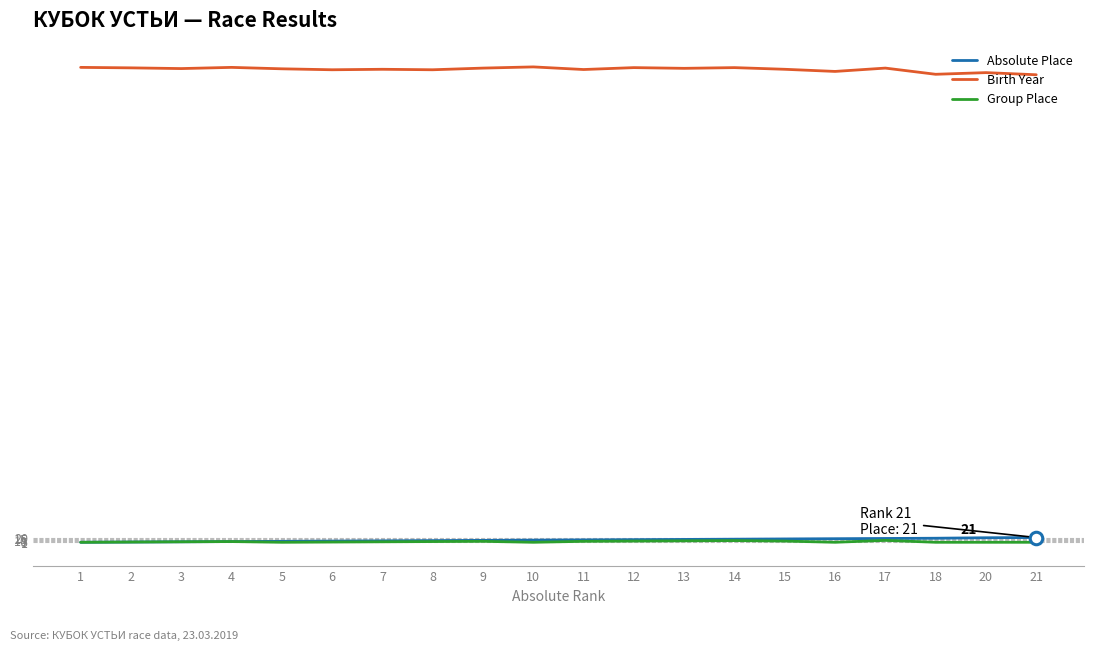

True or false: Group Place and Birth Year intersect in this chart.

False